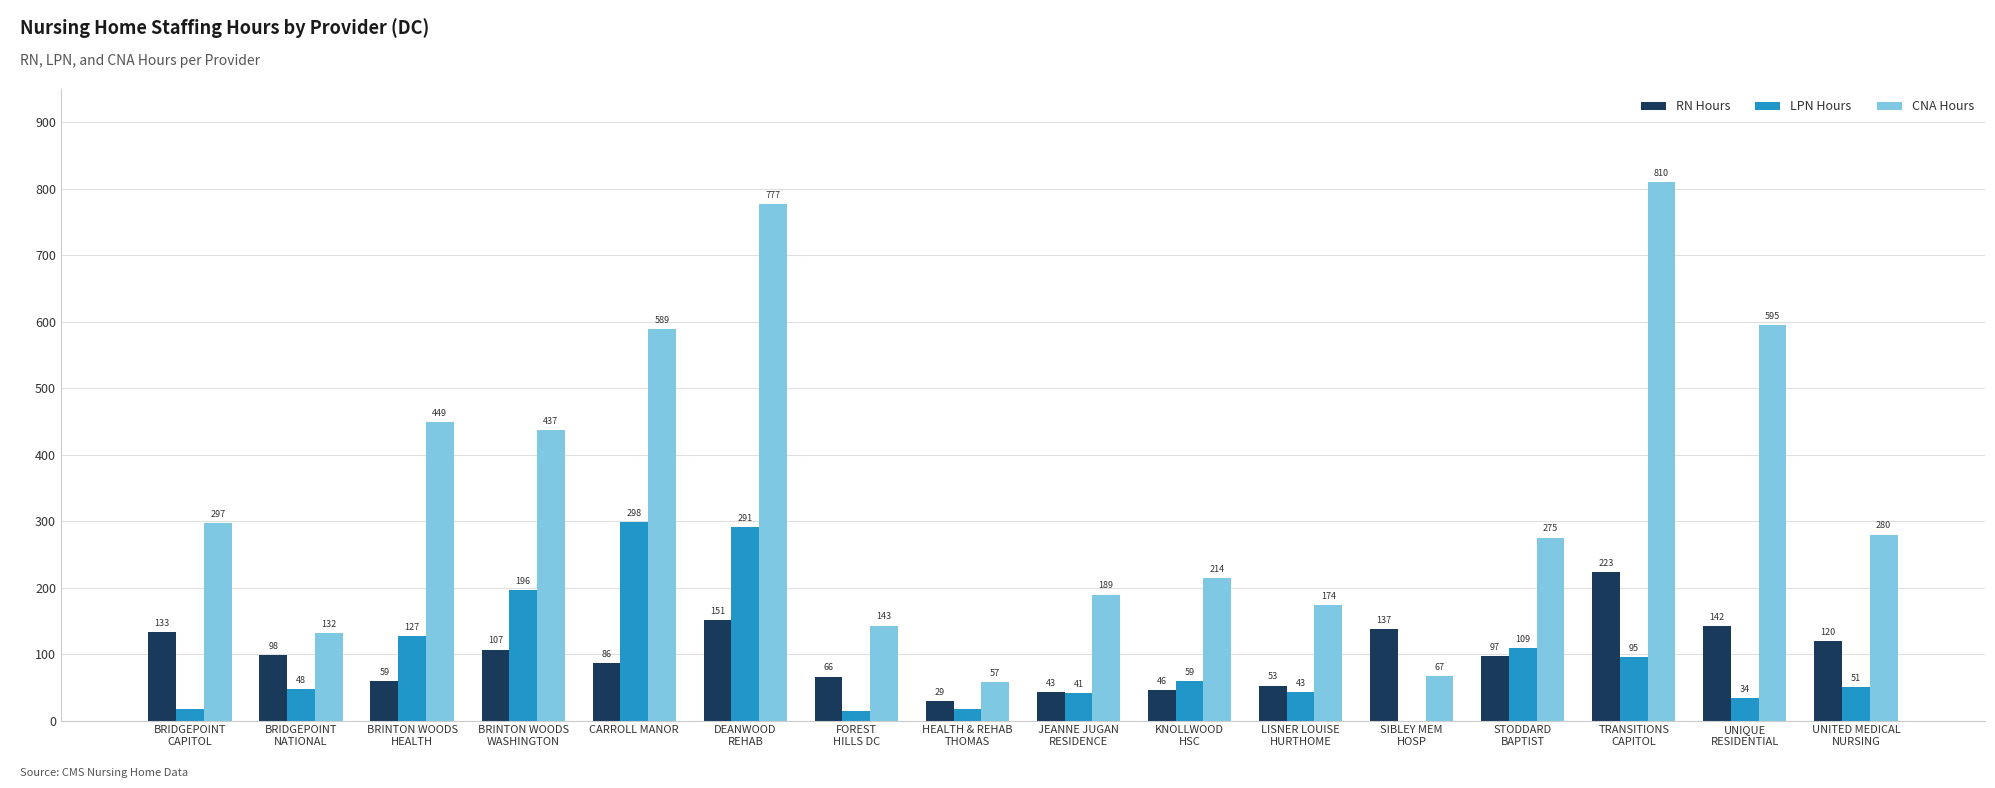

Which category has the highest value across all series?

TRANSITIONS
CAPITOL